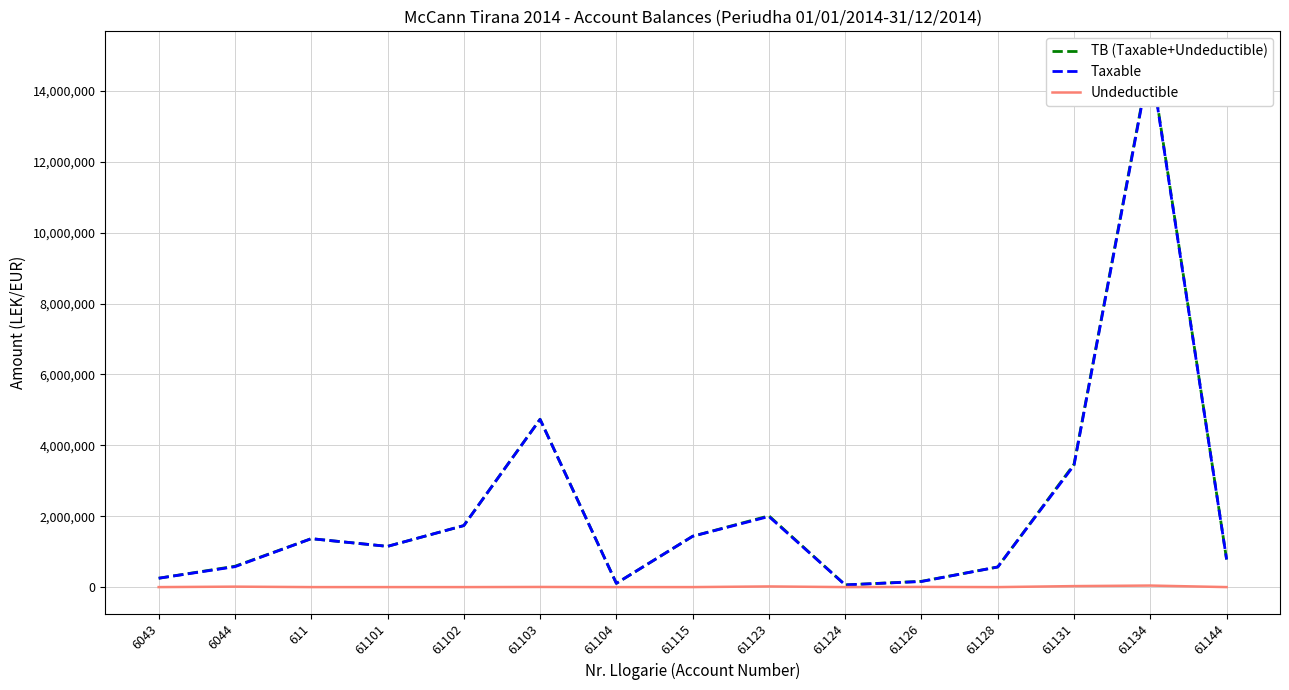

At which category is the sum across all series the highest?

61134